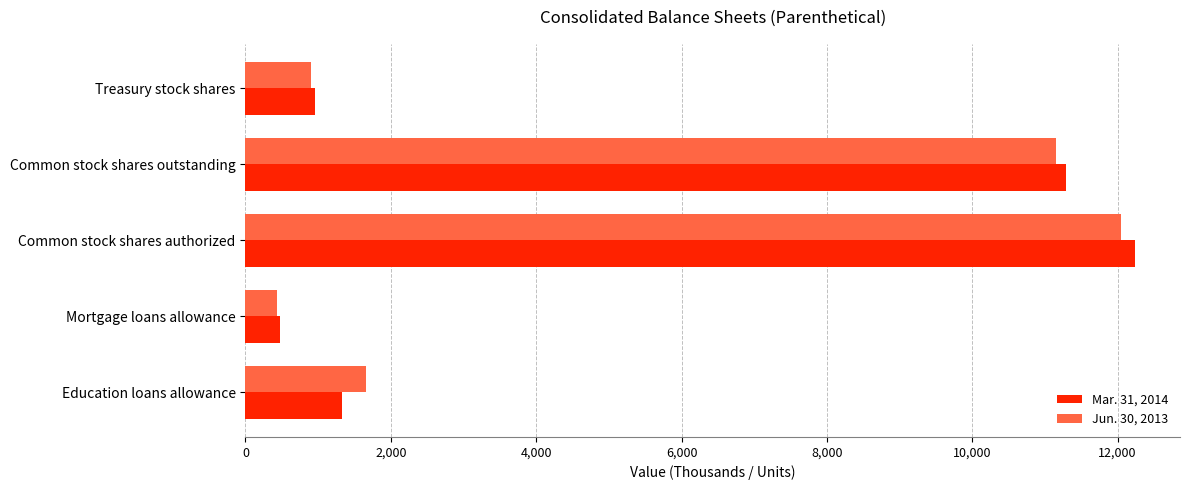

At which category does the chart reach its minimum across all series?

Mortgage loans allowance